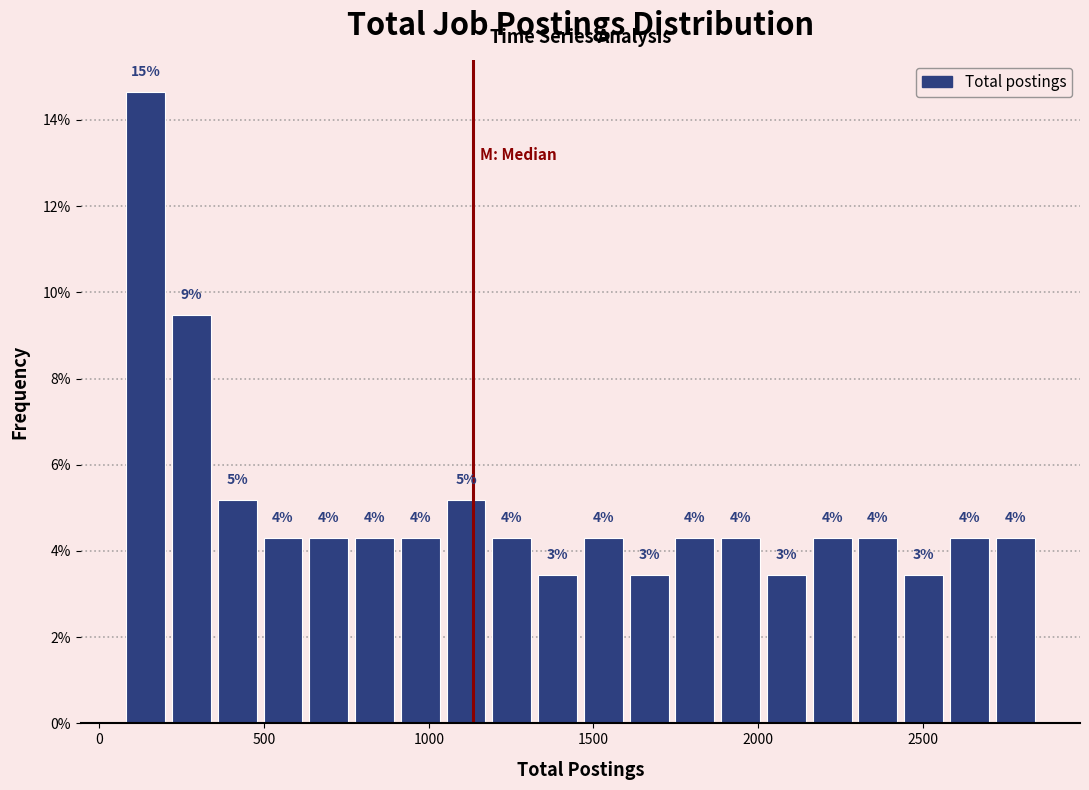

Around what value on the x-axis is the tallest bar? Give the approximate position of its centre, as read against the axis.

150